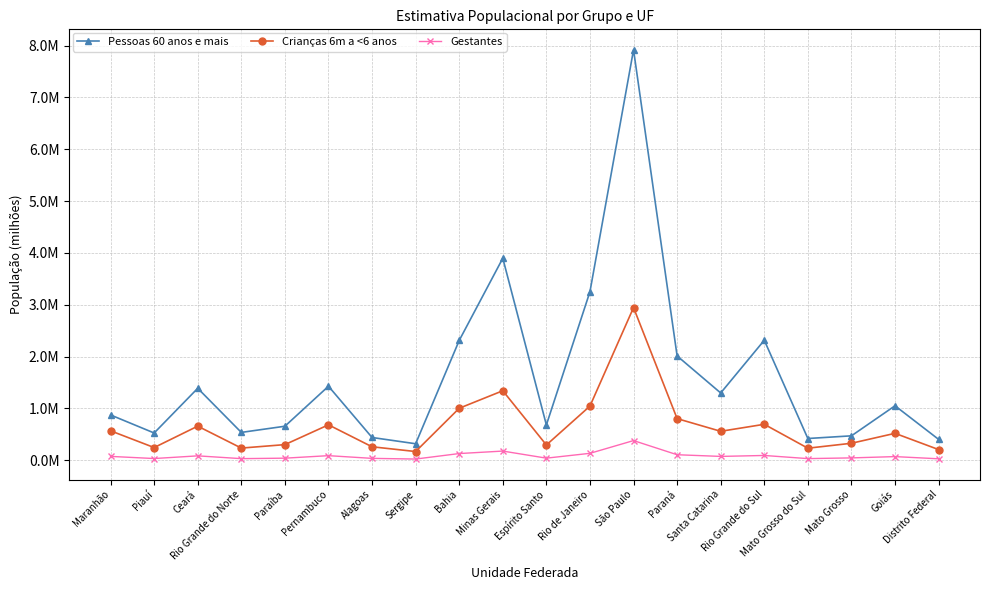

Which category has the highest value across all series?

São Paulo